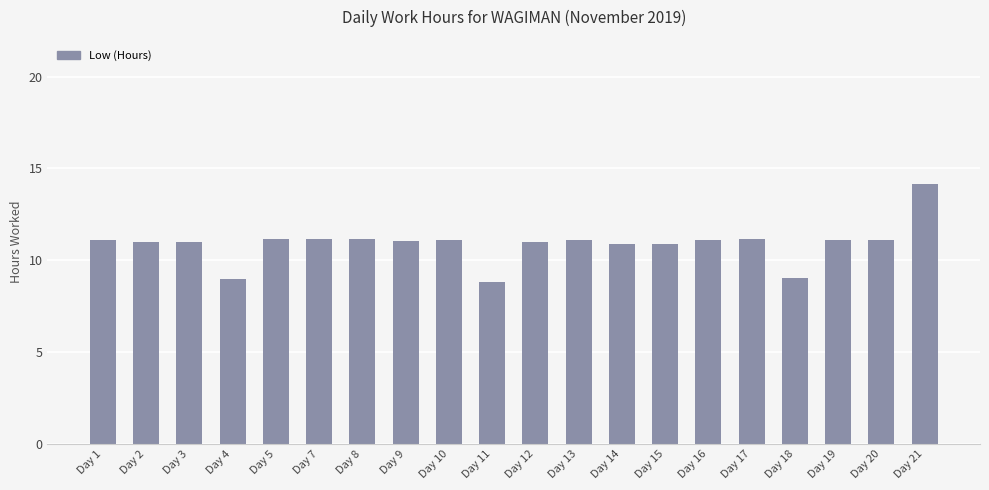

What is the maximum value shown in the chart?

14.2